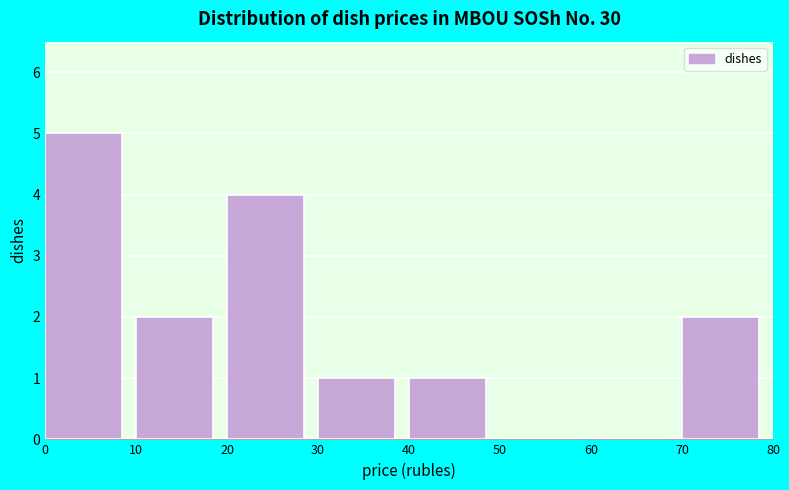

Reading left to right, list every bar in this chart as the range it spans on the x-axis followed by its height. The values are not printed on the chart, so give them approximately, as read against the axis.

0 to 10: 5
10 to 20: 2
20 to 30: 4
30 to 40: 1
40 to 50: 1
50 to 60: 0
60 to 70: 0
70 to 80: 2